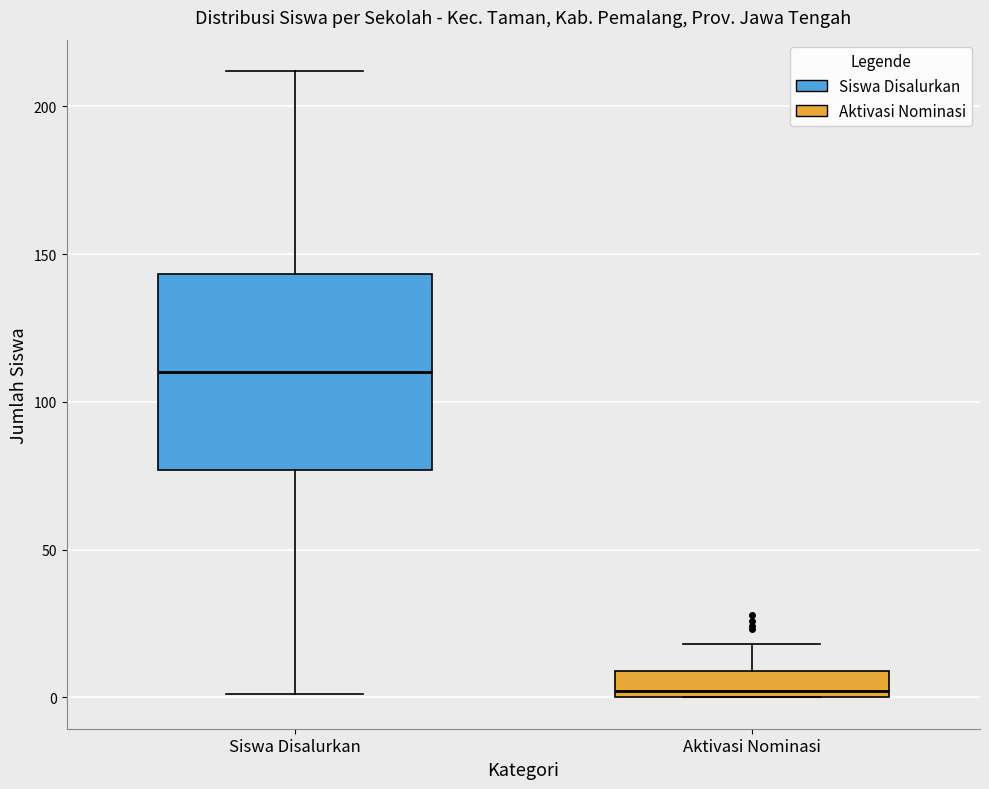

Which box is the tallest, from its lower edge to its upper edge?

Siswa Disalurkan